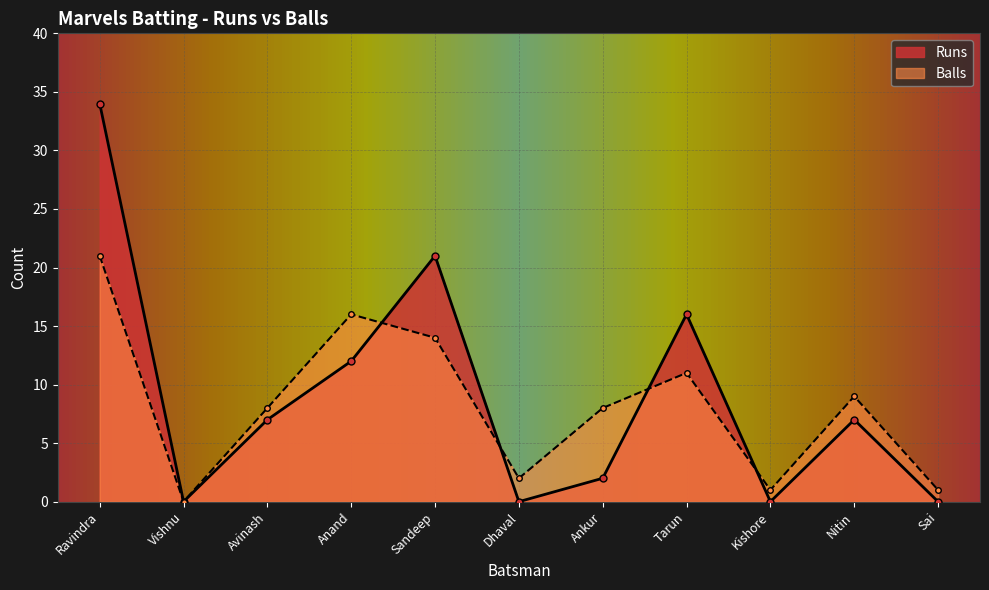

Which series has the largest range (max minus min)?

Runs